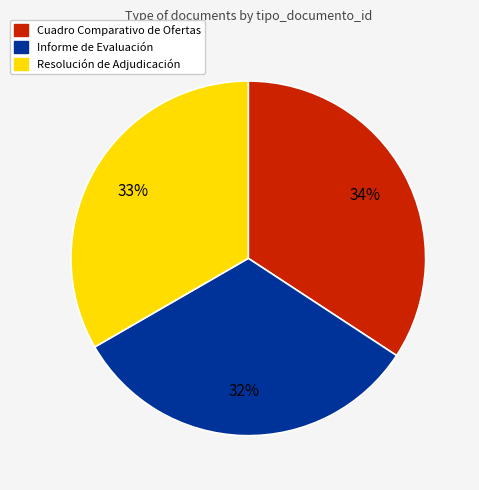

What is the largest slice in the pie chart?

Cuadro Comparativo de Ofertas